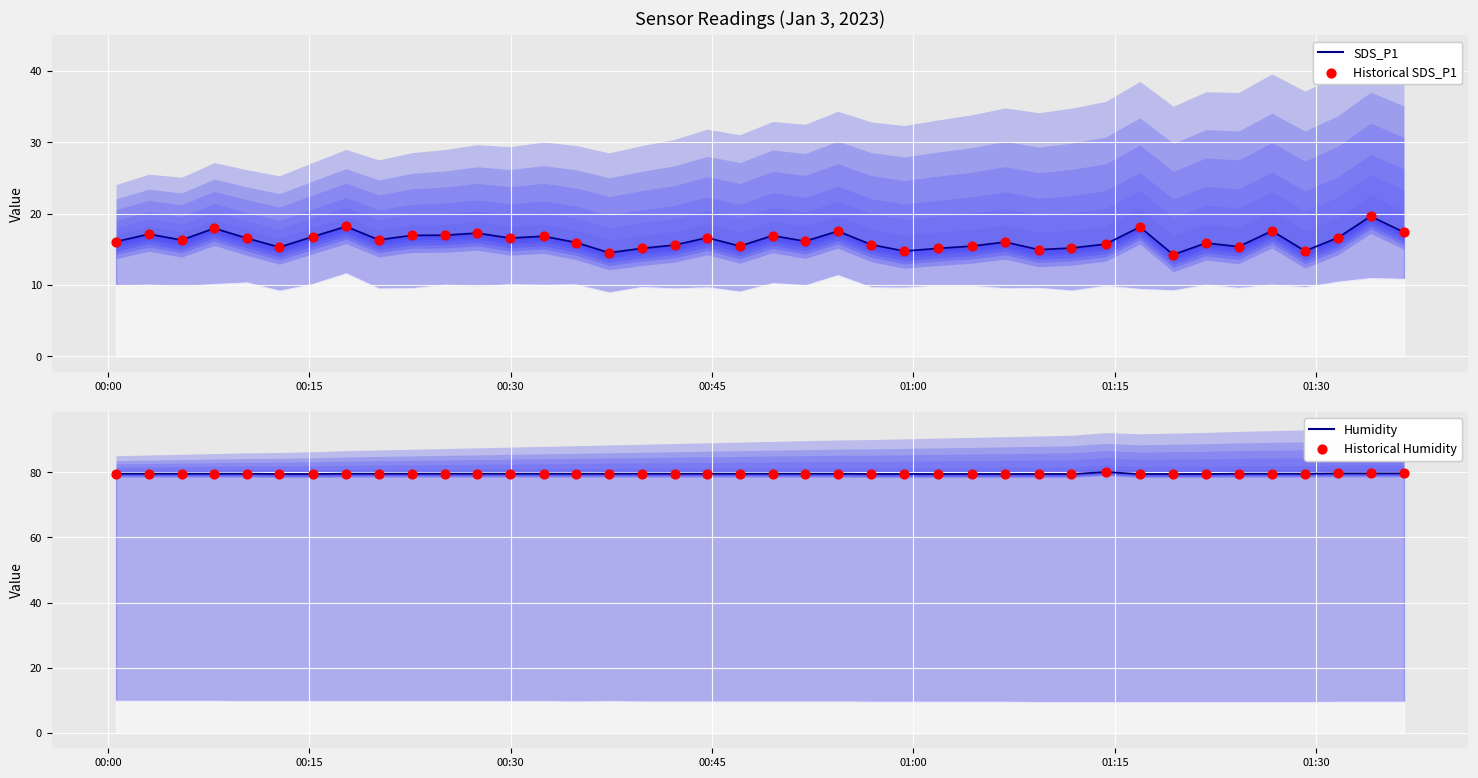

Which series contains the lowest Y value?

SDS_P1 line